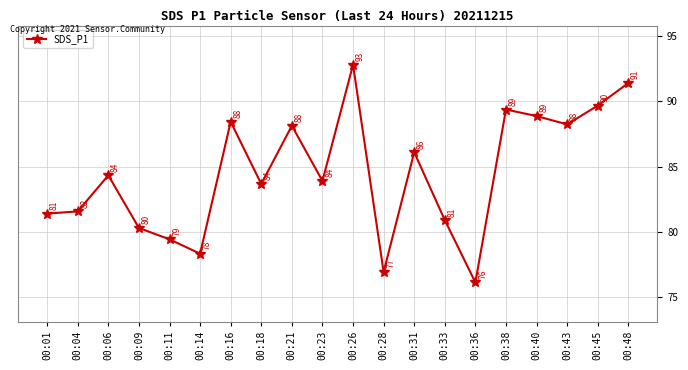

The value at 00:14 is 48.1. True or false?

False